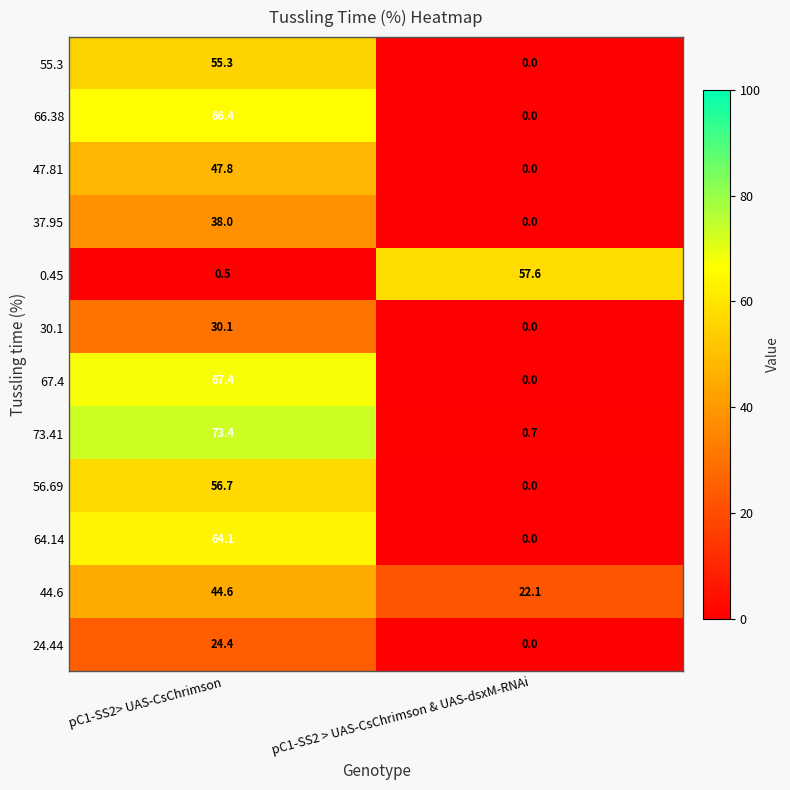

What is the average value of the 30.1 series?

15.1